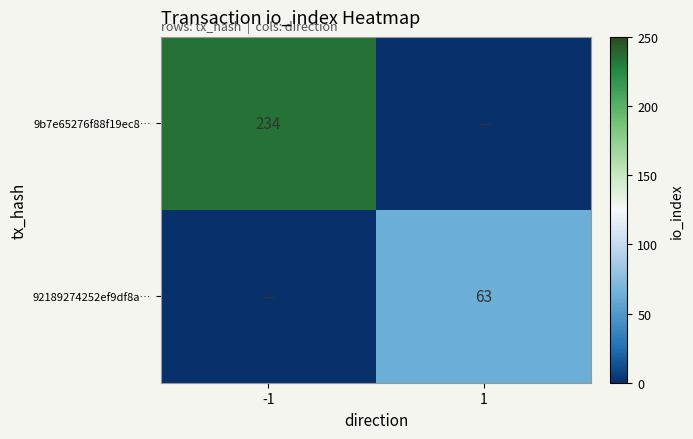

What is the sum of the 9b7e65276f88f19ec8… values at 1 and -1?

234